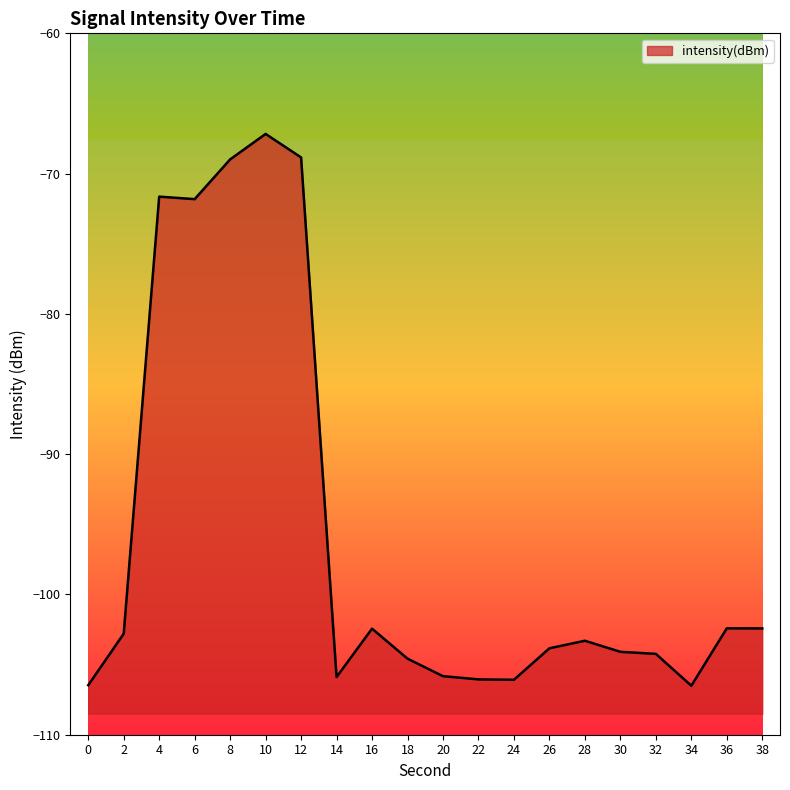

Does the chart display data point markers on the line(s)?

No